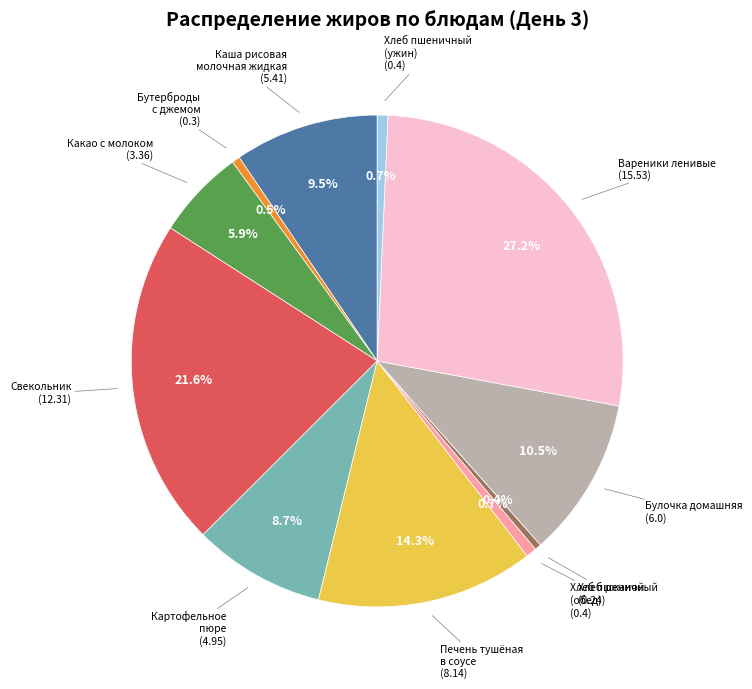

Does any single category account for the majority?

No